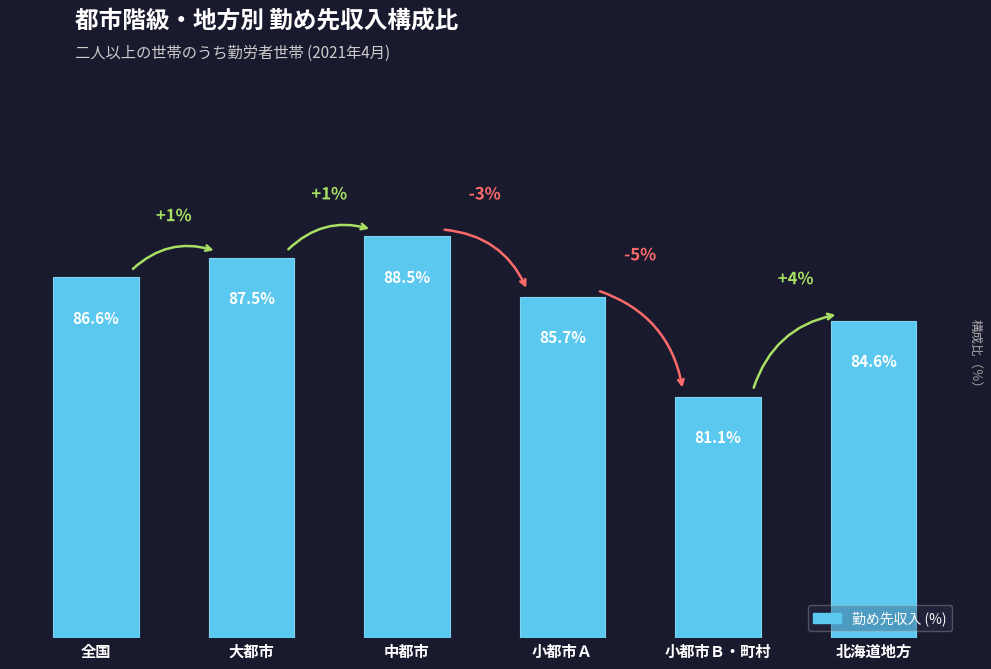

List the labels in order of value, largest first.

中都市, 大都市, 全国, 小都市Ａ, 北海道地方, 小都市Ｂ・町村